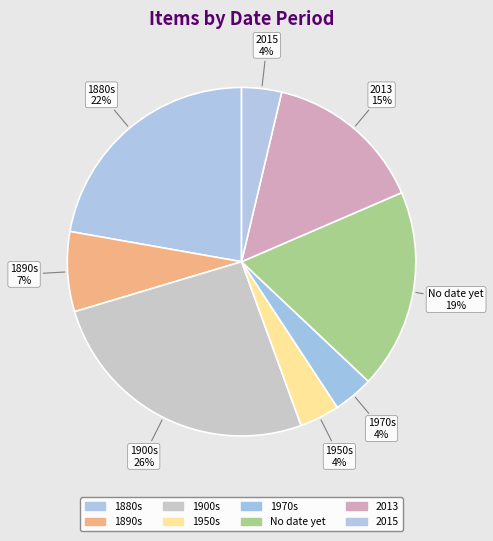

How many slices are in this pie chart?

8